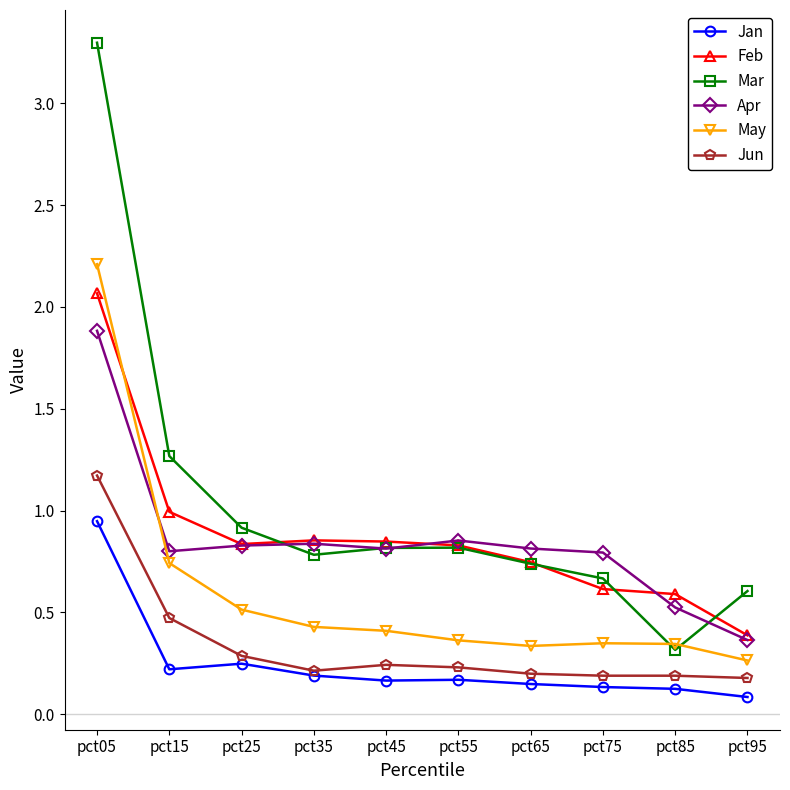

How many series are shown in this chart?

6